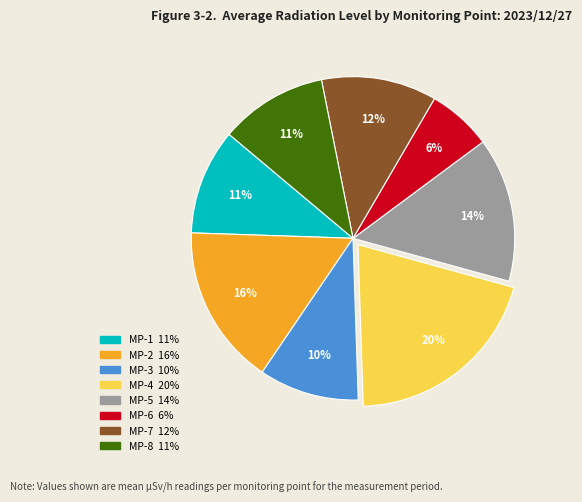

What percentage is the MP-1 slice, to the nearest percent?

11%